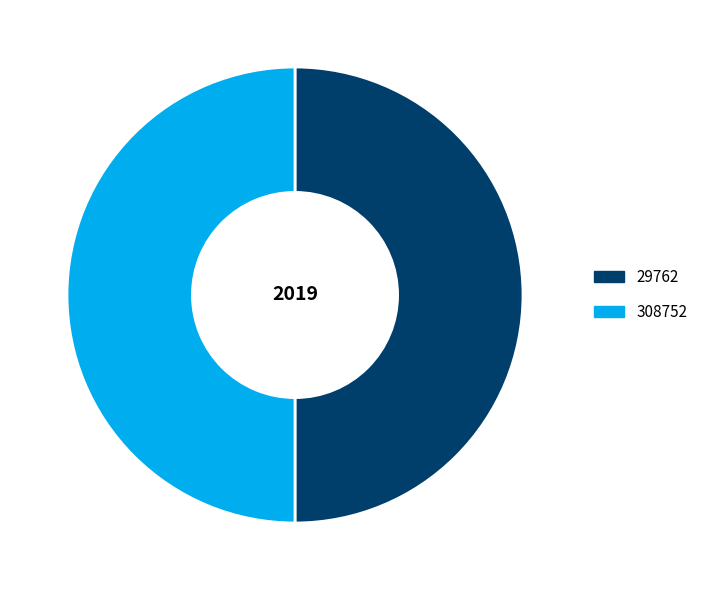

Do 308752 and 29762 together represent more than half of the pie?

Yes